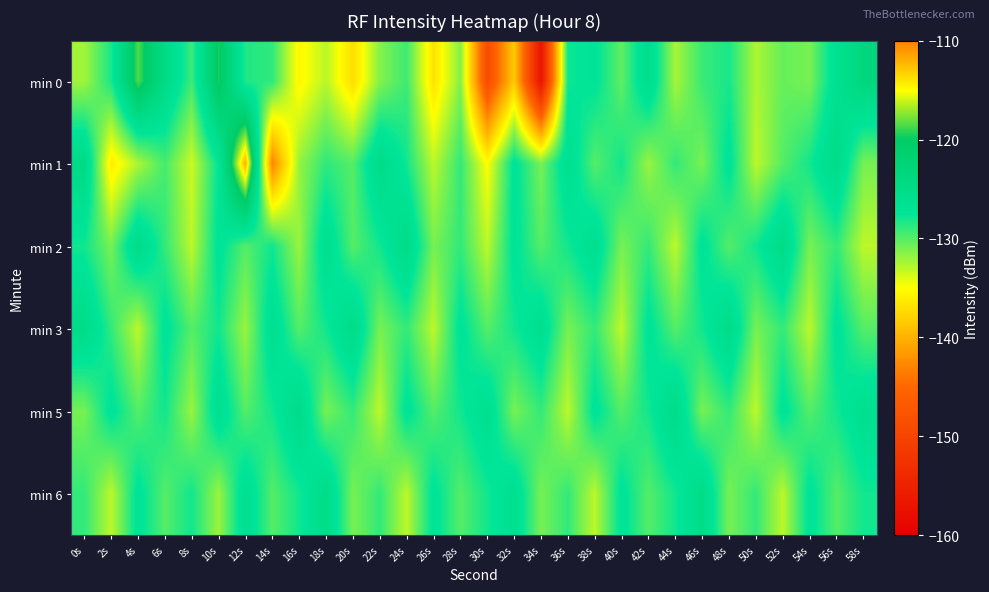

Between 12s and 22s, which series saw the biggest shift?

min 1